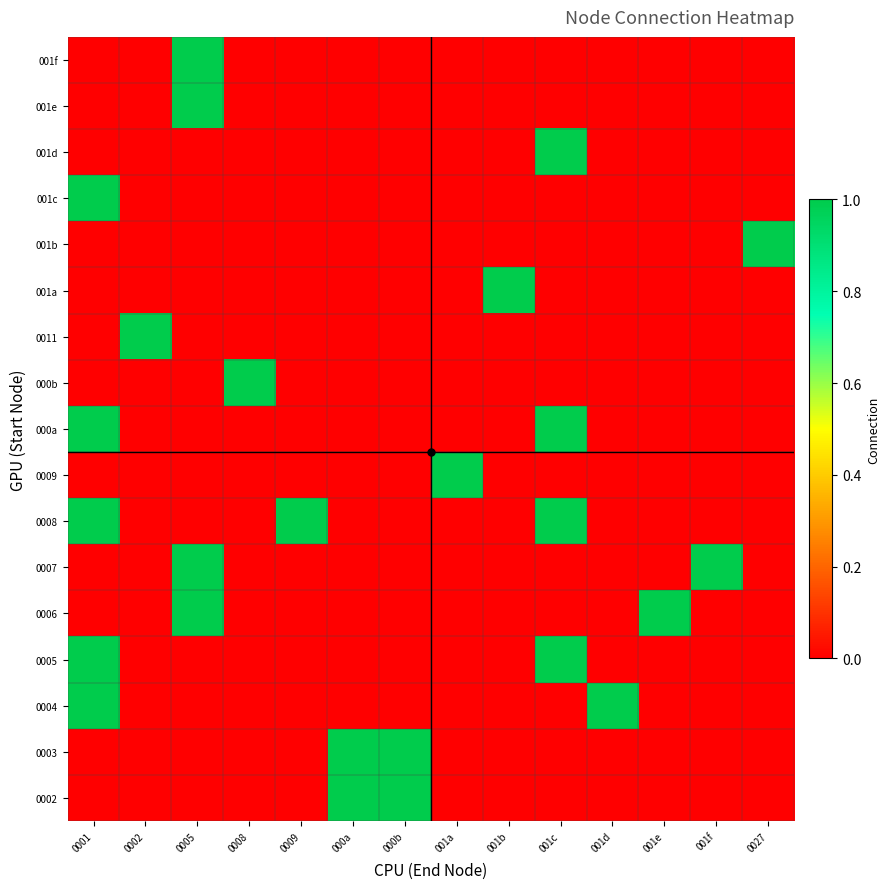

What is the total value across all series at 0001?

5